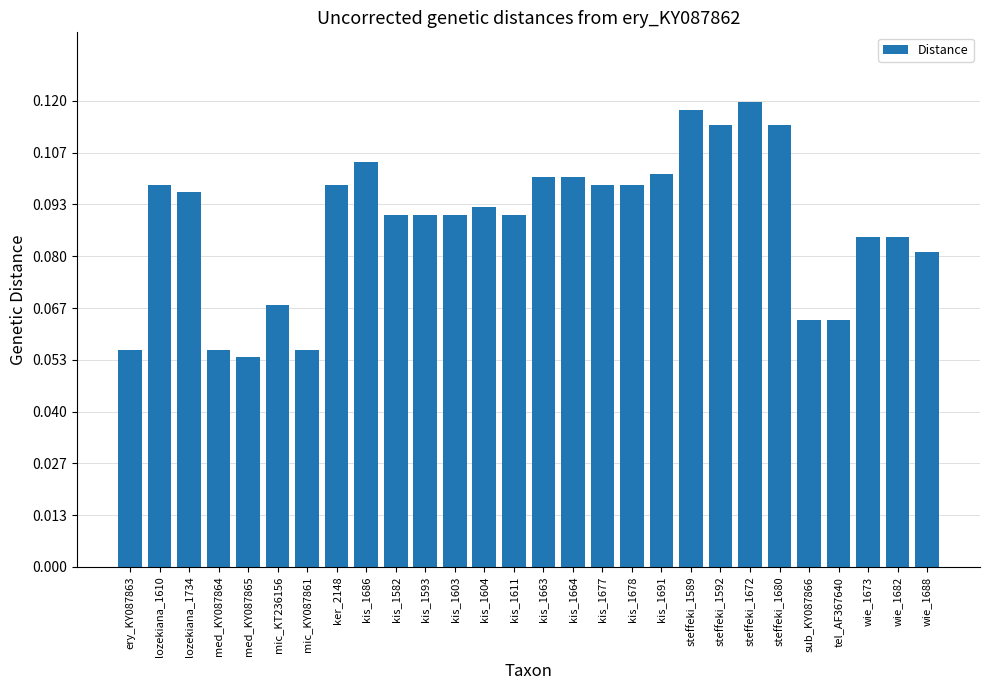

At which category does the chart reach its peak across all series?

steffeki_1672